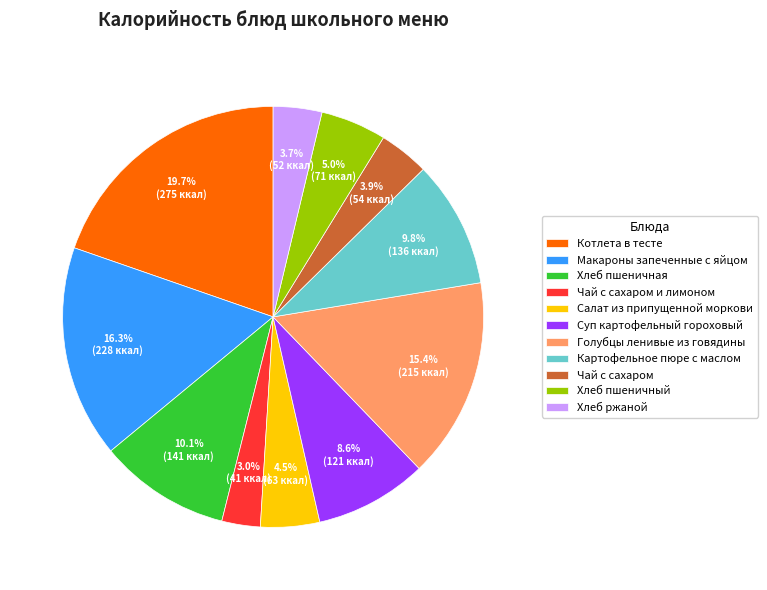

Count the number of slices in the pie.

11